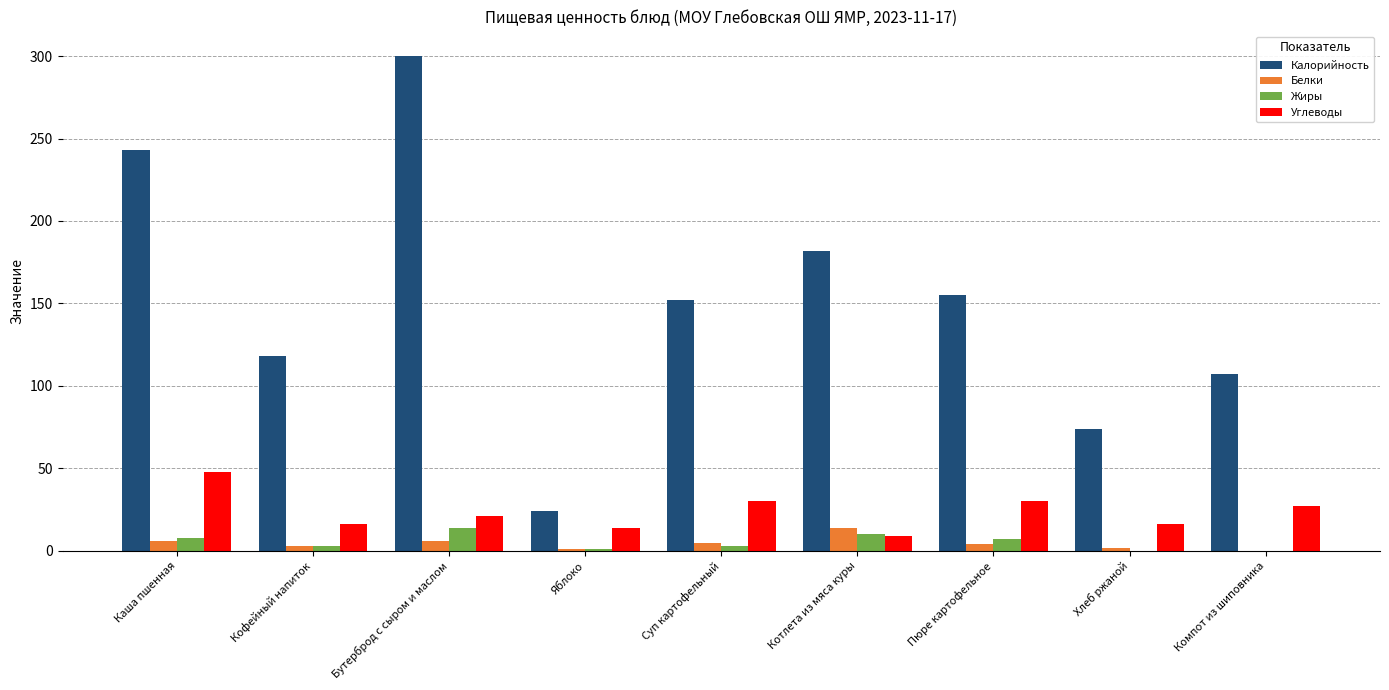

Which series has the largest range (max minus min)?

Калорийность